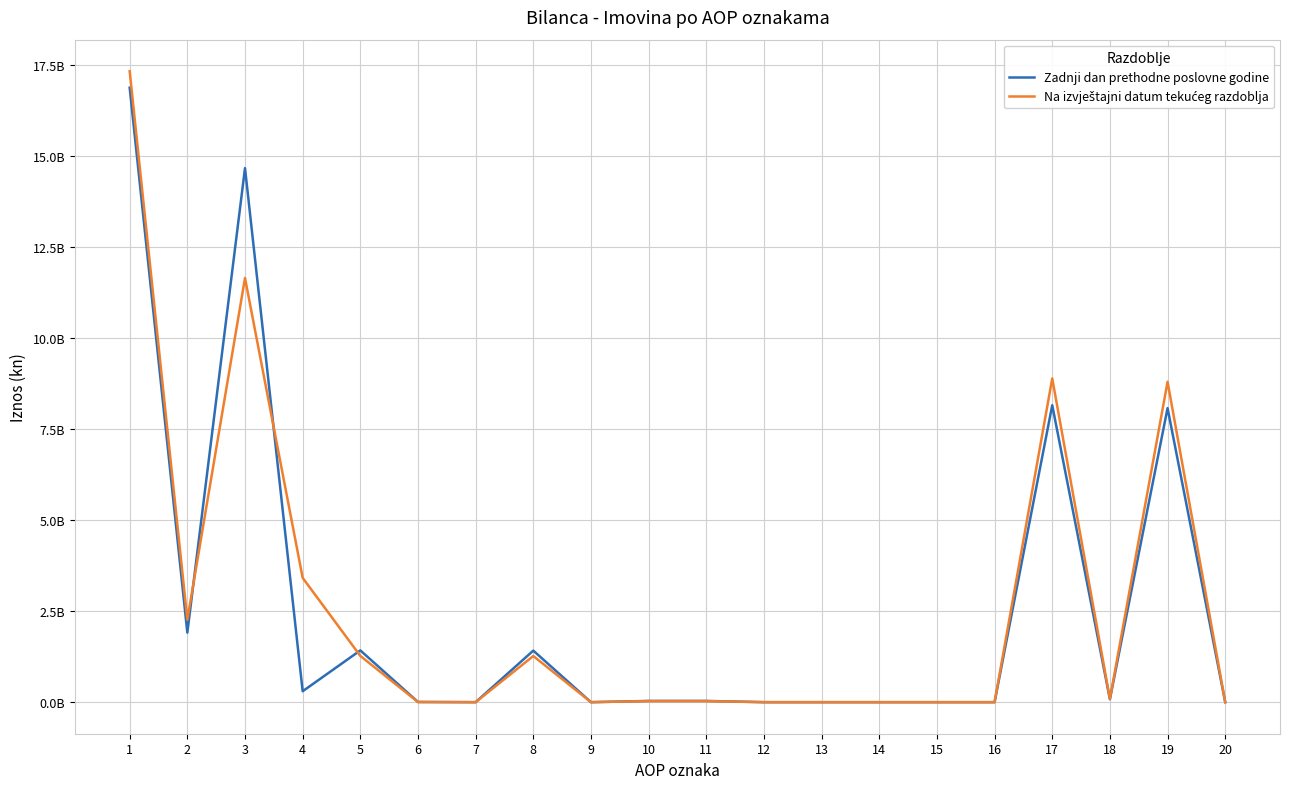

Is this an area chart (filled region under the line)?

No